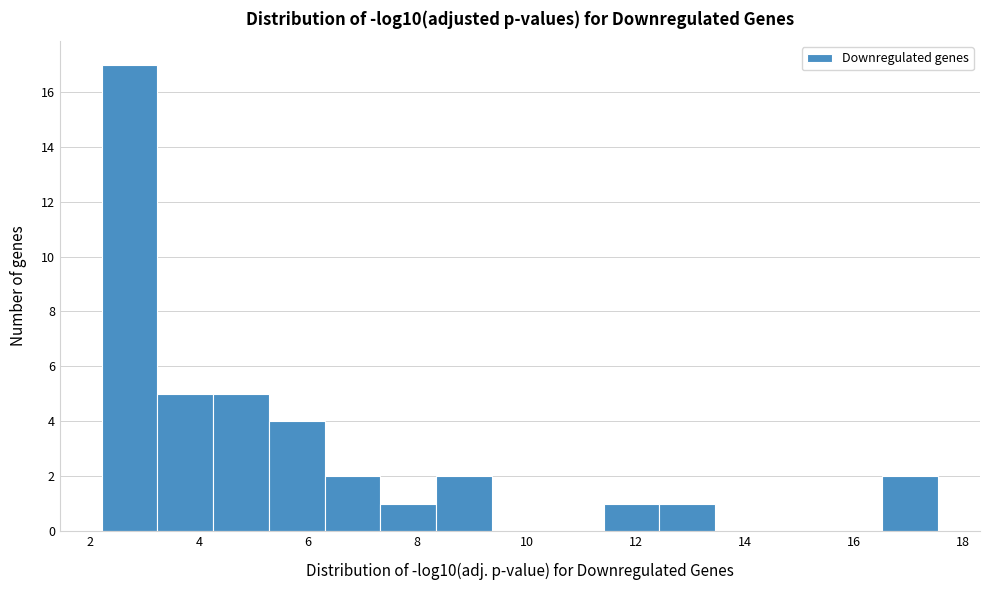

Reading left to right, list every bar in this chart as the range it spans on the x-axis followed by its height. Neither the bar edges nor the heights are printed on the chart, so give them approximately, as read against the axes.

2.2 to 3.2: 17
3.2 to 4.2: 5
4.2 to 5.2: 5
5.2 to 6.4: 4
6.4 to 7.4: 2
7.4 to 8.4: 1
8.4 to 9.4: 2
9.4 to 10.4: 0
10.4 to 11.4: 0
11.4 to 12.4: 1
12.4 to 13.4: 1
13.4 to 14.4: 0
14.4 to 15.4: 0
15.4 to 16.6: 0
16.6 to 17.6: 2